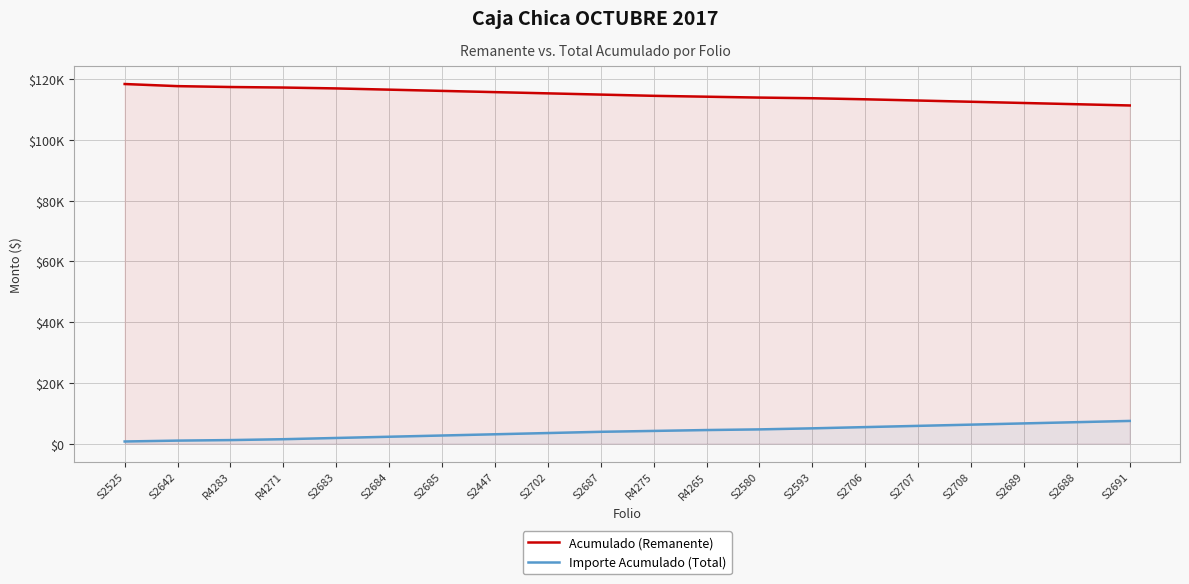

Rank the series at S2707 from lowest to highest value.

Importe Acumulado (Total), Acumulado (Remanente)